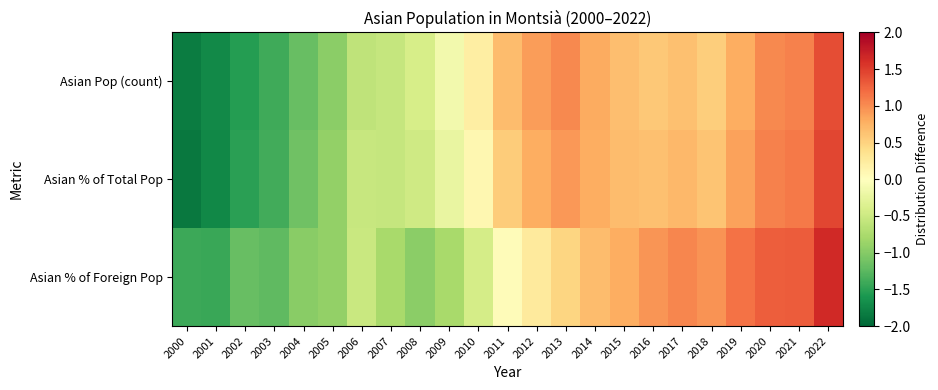

Rank the series by their average value, from lowest to highest.

Asian Pop (count), Asian % of Total Pop, Asian % of Foreign Pop